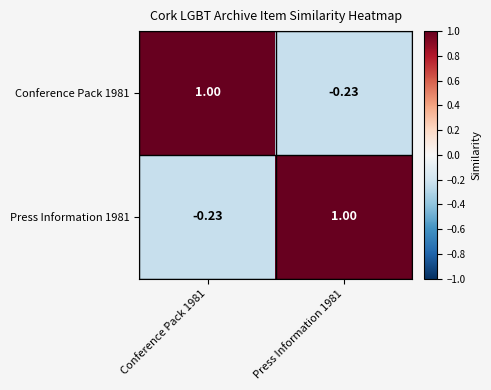

How many values in Press Information 1981 are below zero?

1